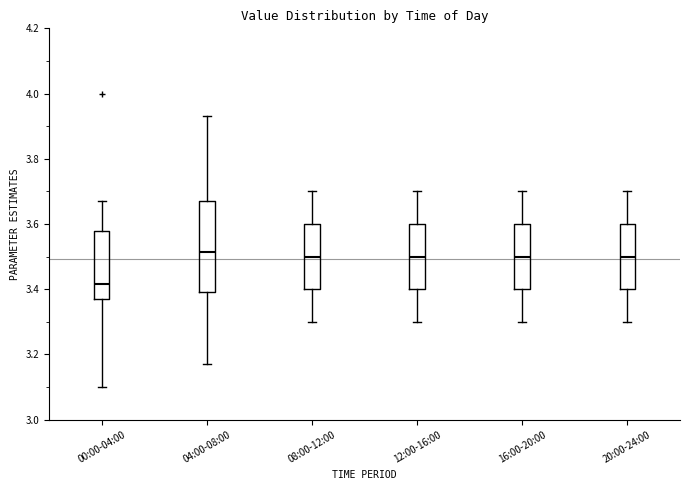

Reading left to right, transcribe this box plot: for each box, give where its median line is, the range the box spans, and where its two whiskers end, as read against the y-axis. The values are not printed on the chart, so give them approximately, as read against the axis.

00:00-04:00: median 3.42, box 3.38 to 3.58, whiskers 3.10 to 3.68
04:00-08:00: median 3.52, box 3.40 to 3.68, whiskers 3.18 to 3.94
08:00-12:00: median 3.50, box 3.40 to 3.60, whiskers 3.30 to 3.70
12:00-16:00: median 3.50, box 3.40 to 3.60, whiskers 3.30 to 3.70
16:00-20:00: median 3.50, box 3.40 to 3.60, whiskers 3.30 to 3.70
20:00-24:00: median 3.50, box 3.40 to 3.60, whiskers 3.30 to 3.70